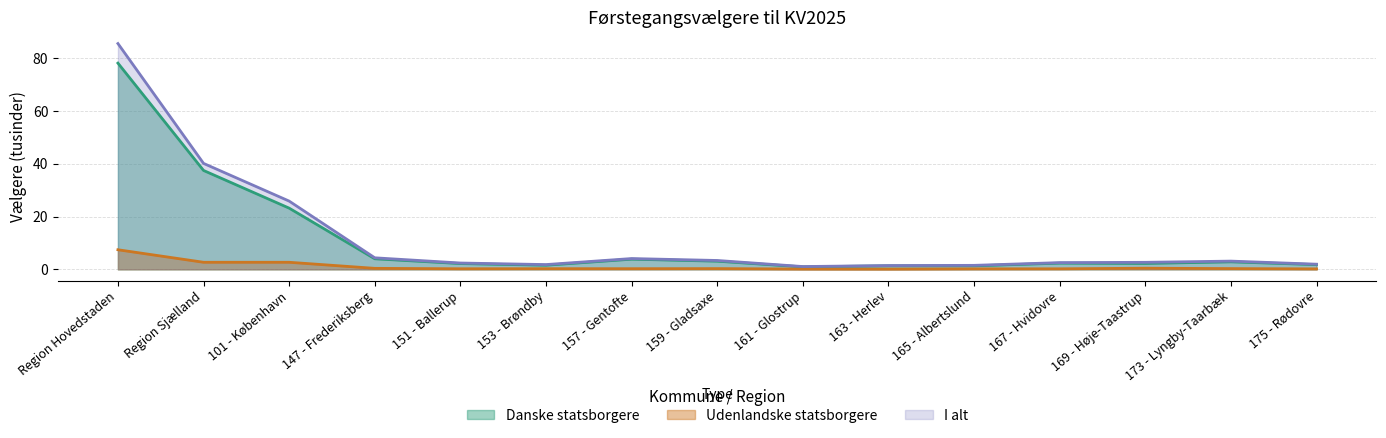

What is the value of the Udenlandske statsborgere point at the 6th from the left?

0.2